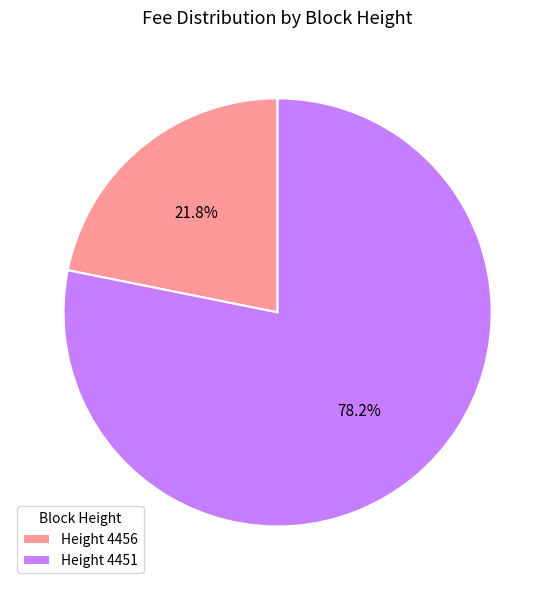

How many segments does this pie chart have?

2